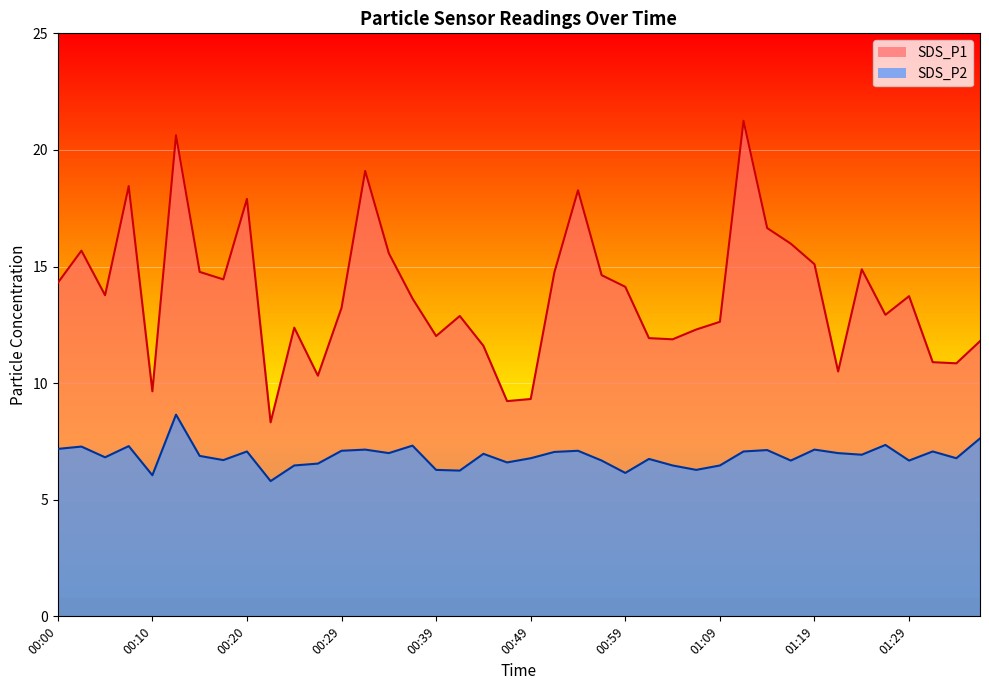

What is the label of the 4th point from the right?

01:29